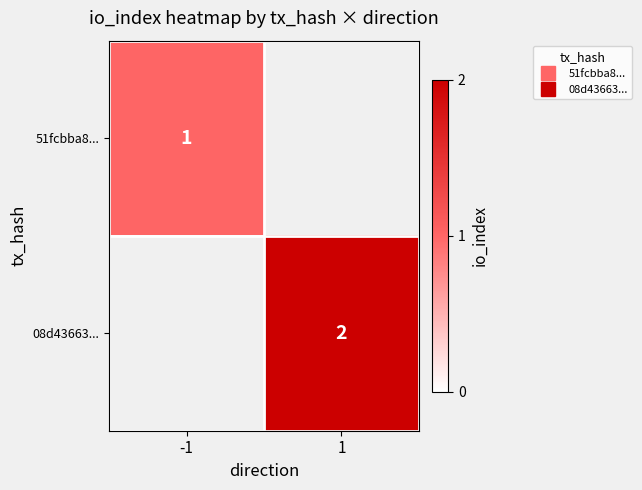

Which category has the lowest value in the 08d43663... series?

-1